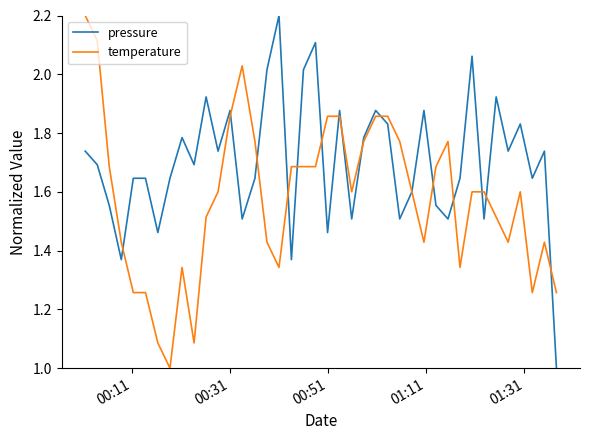

Which series has the largest total across all categories?

pressure